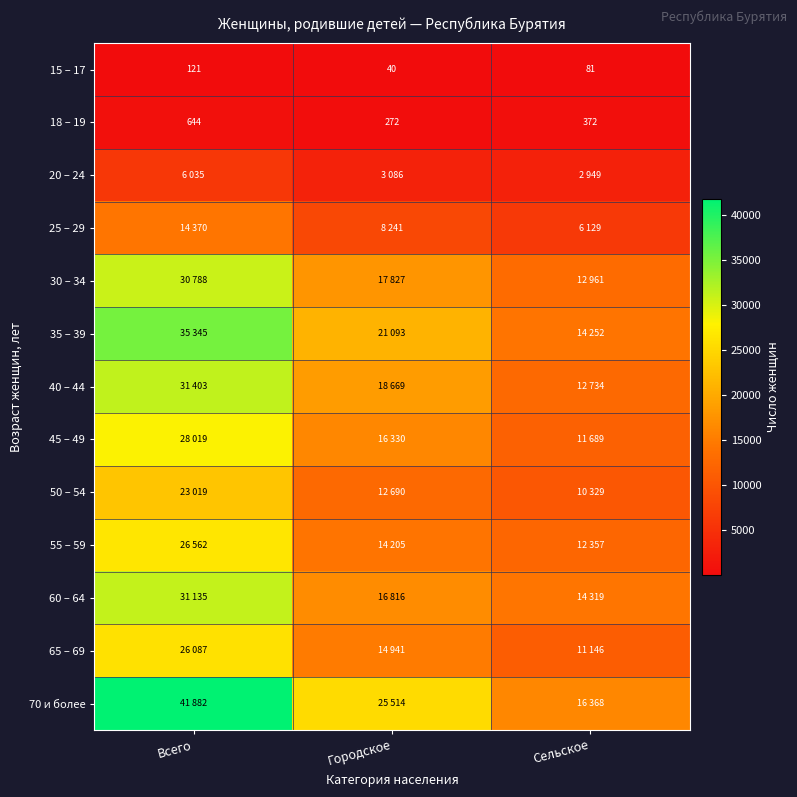

What is the spread (max minus min) of values at Всего?

41761